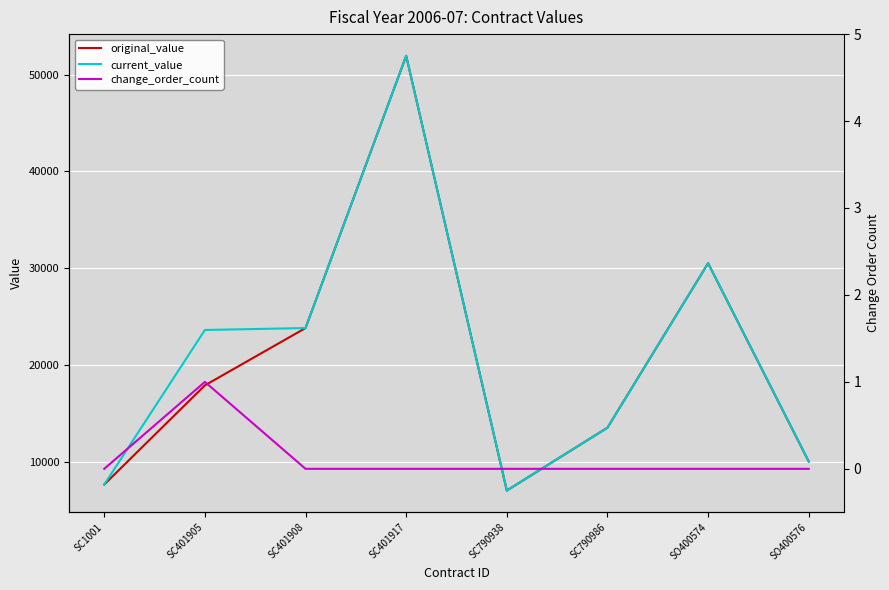

What are all the series names shown in the legend?

original_value, current_value, change_order_count